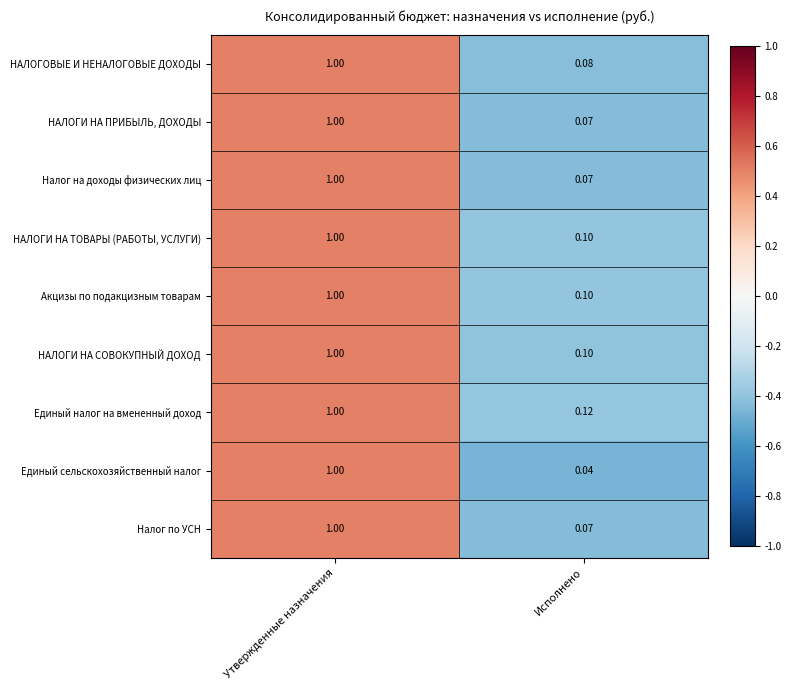

Which label corresponds to the largest value in the chart?

Утвержденные назначения